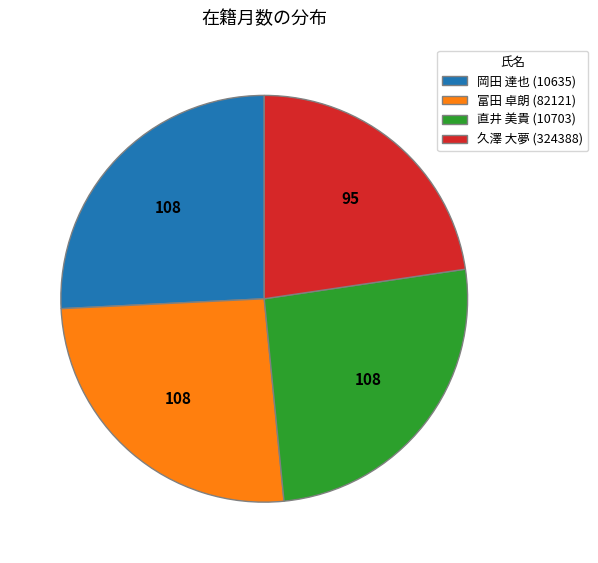

The 岡田 達也 (10635) slice represents 26% of the pie. True or false?

True